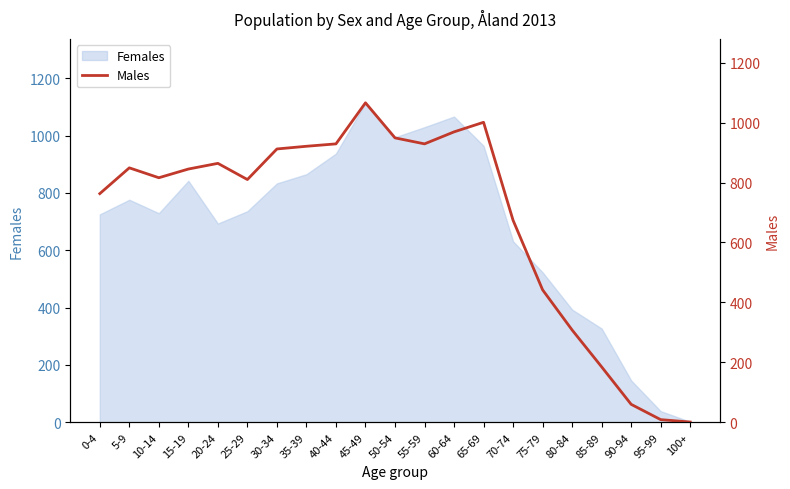

Which category has the lowest value in the Females series?

100+